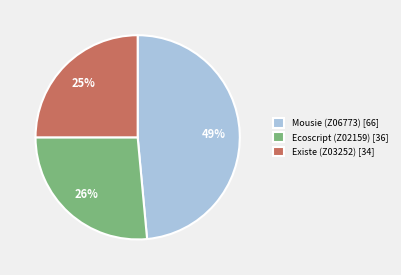

Which category has the smallest portion of the pie?

Existe (Z03252) [34]